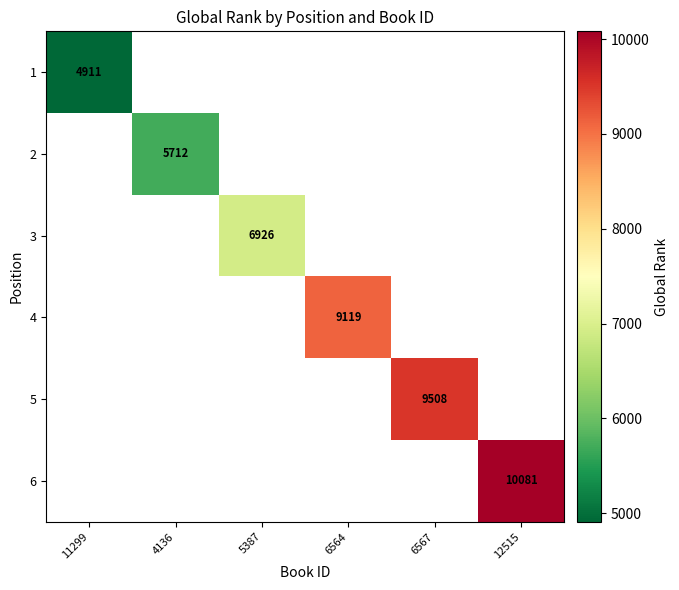

True or false: 4 has a value of 15623.7 at 6564.

False